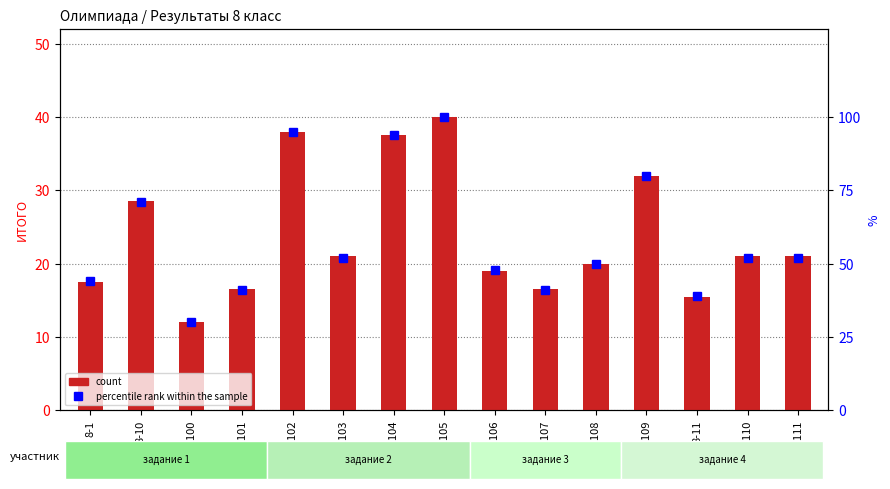

Rank the categories by percentile rank within the sample value from lowest to highest.

8-100, 8-11, 8-101, 8-107, 8-1, 8-106, 8-108, 8-103, 8-110, 8-111, 8-10, 8-109, 8-104, 8-102, 8-105